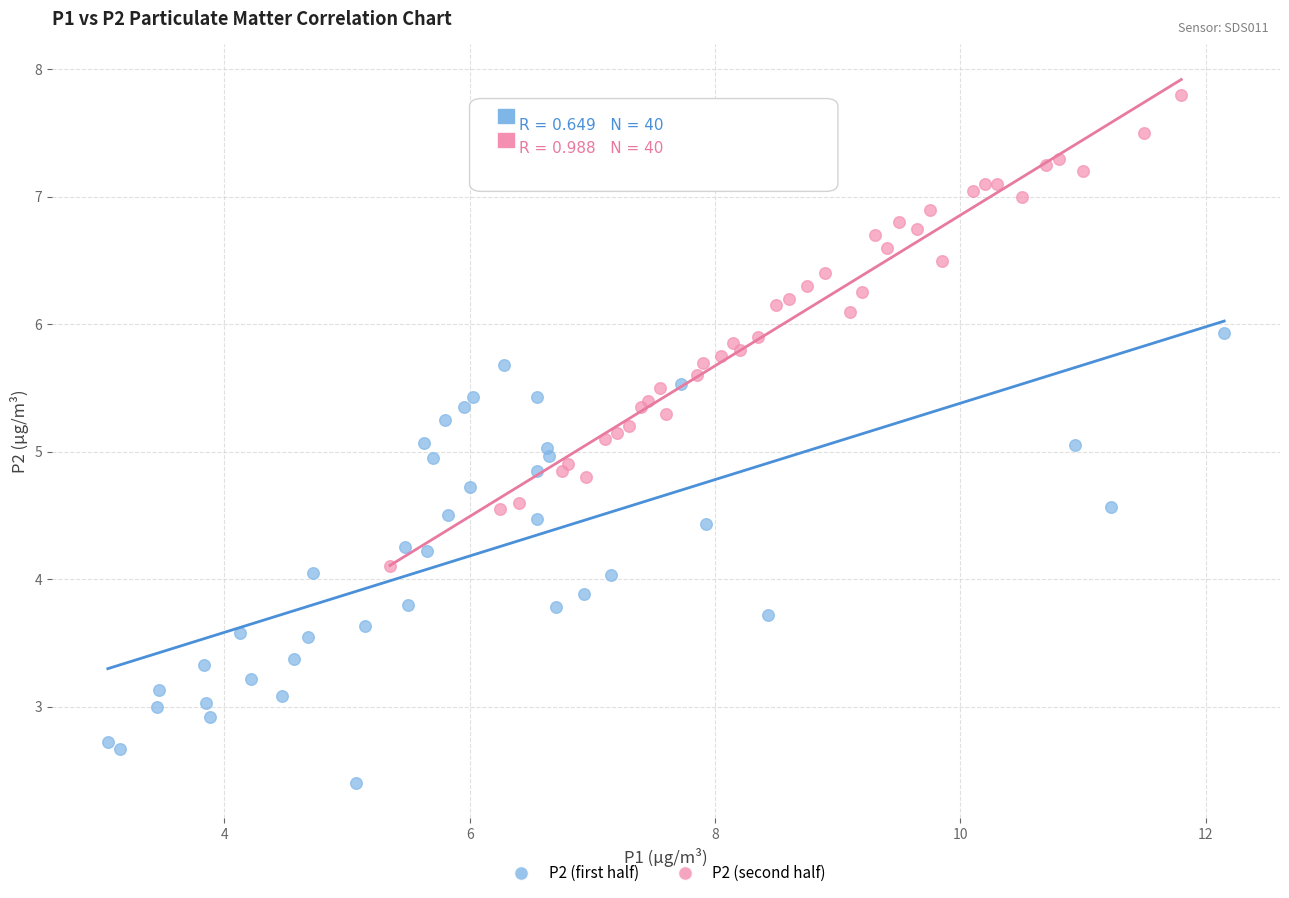

Which series contains the highest Y value?

P2 (second half)